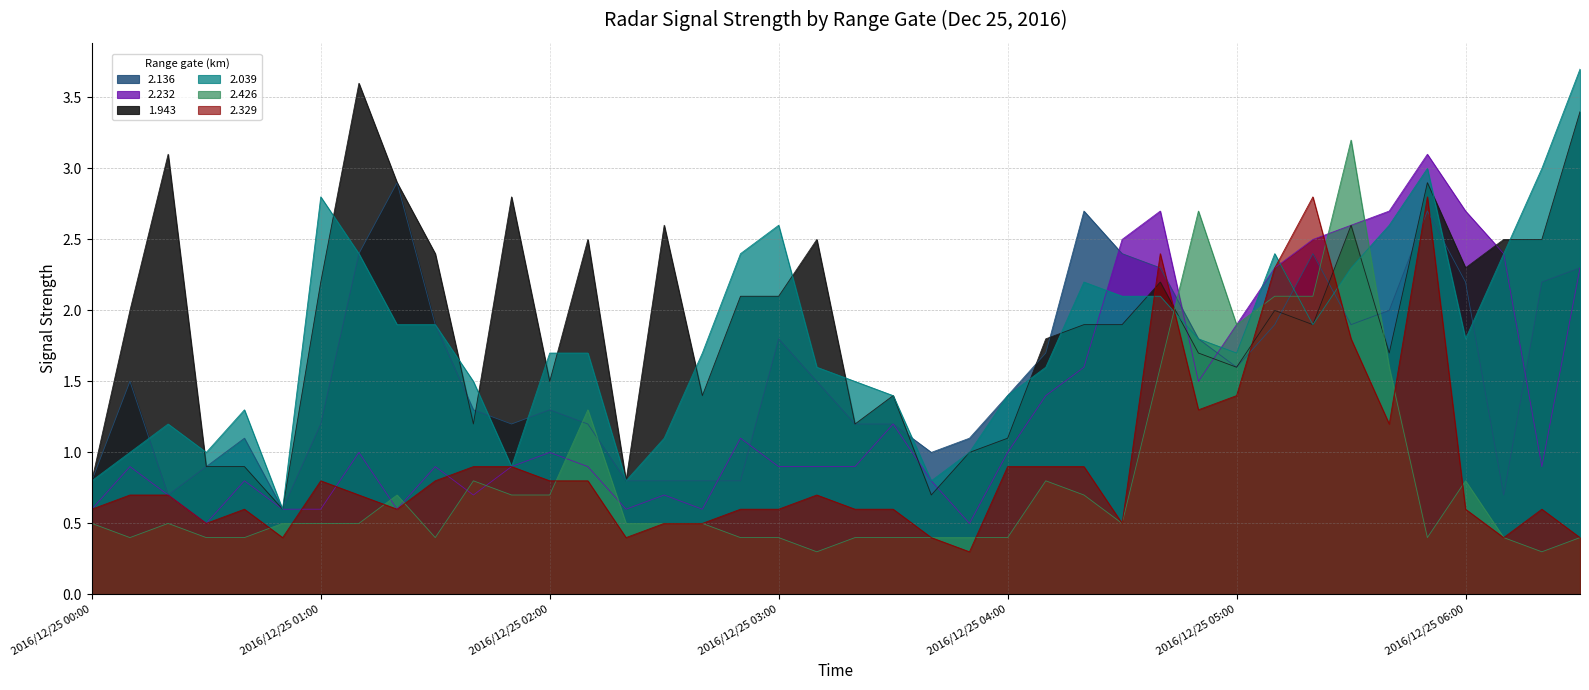

How many times do 2.232 and 2.039 cross each other?

5